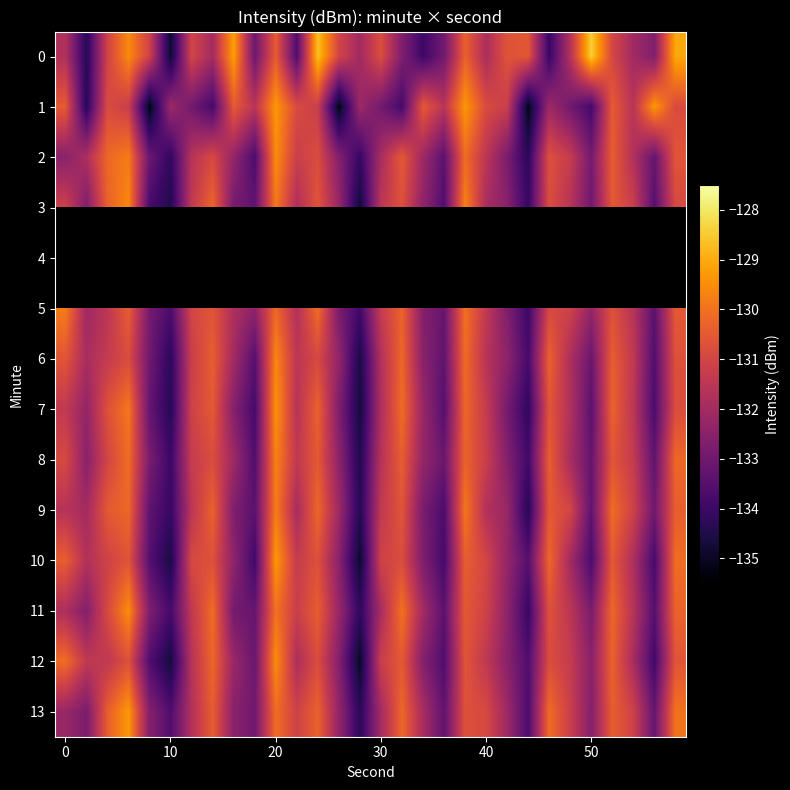

What is the average value of the 5 series?

-131.7